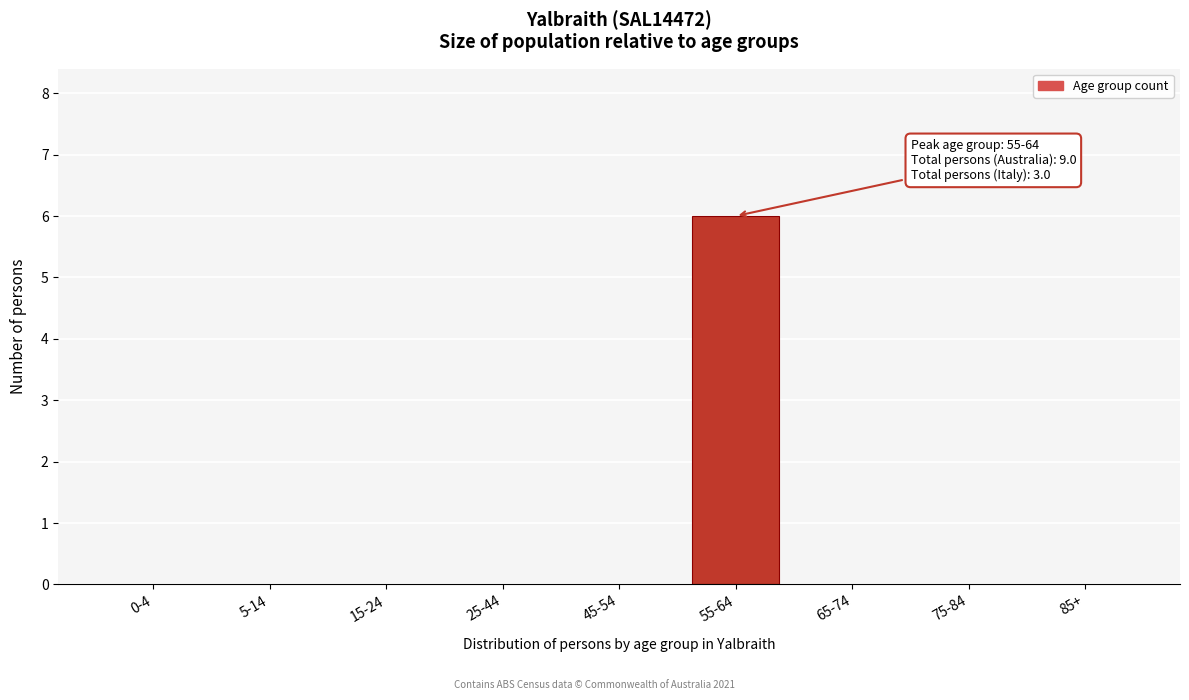

Reading left to right, what are all the values shown in this chart?

0-4=0	5-14=0	15-24=0	25-44=0	45-54=0	55-64=6	65-74=0	75-84=0	85+=0